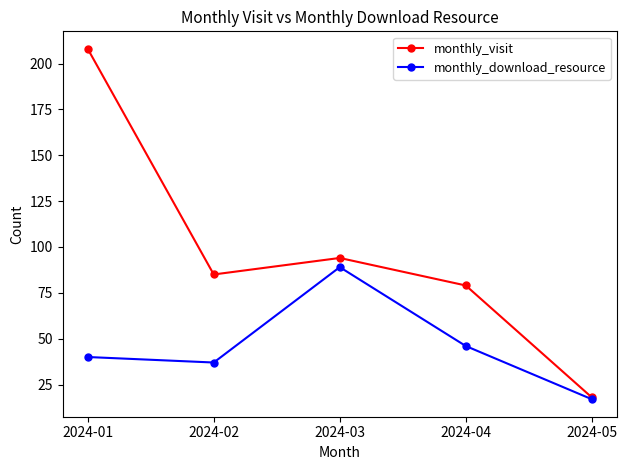

What is the value of the monthly_visit point at the 4th from the left?

79